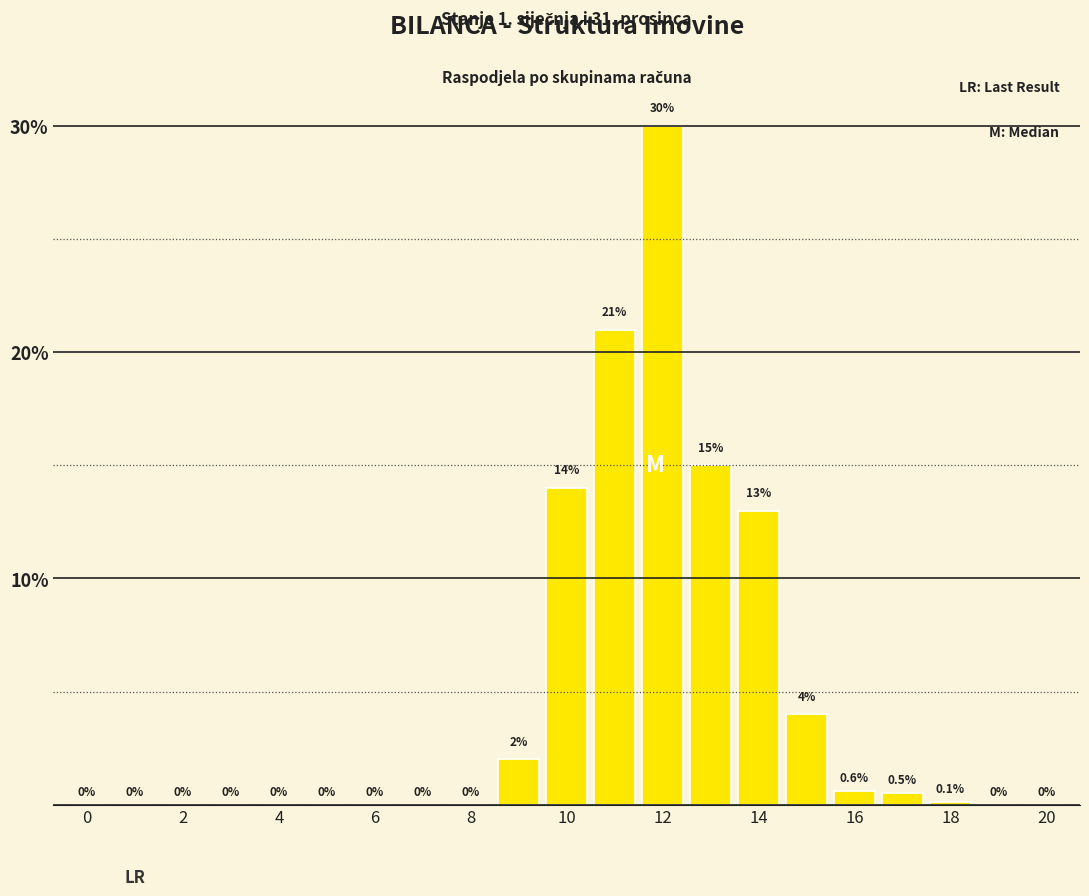

Count the number of data series in this chart.

1